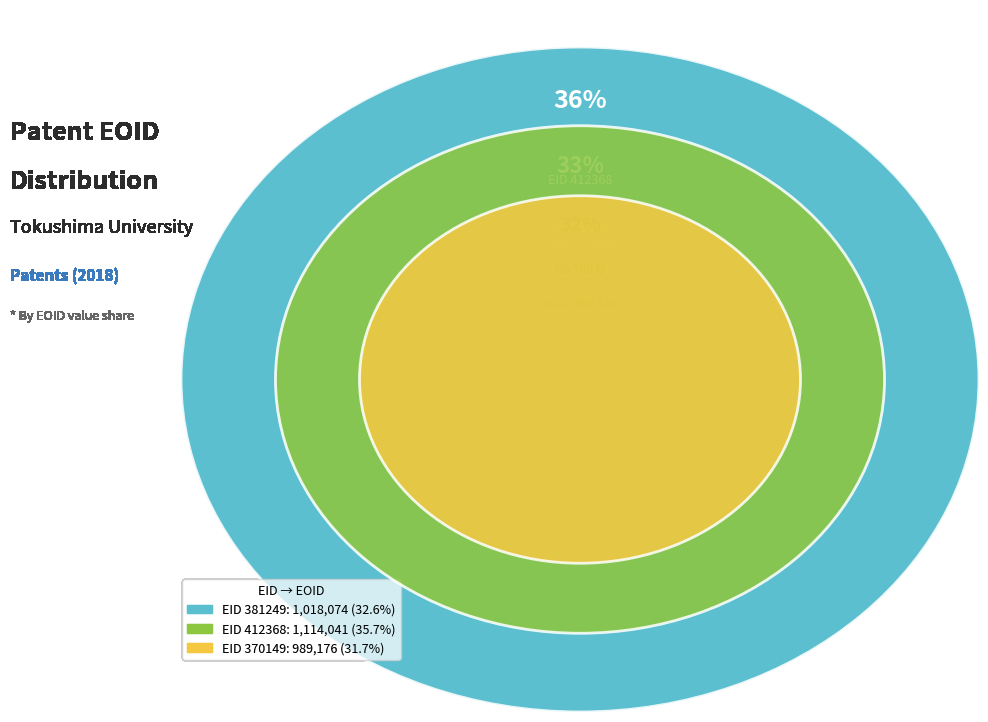

To the nearest percent, what portion does EID 381249 represent?

33%